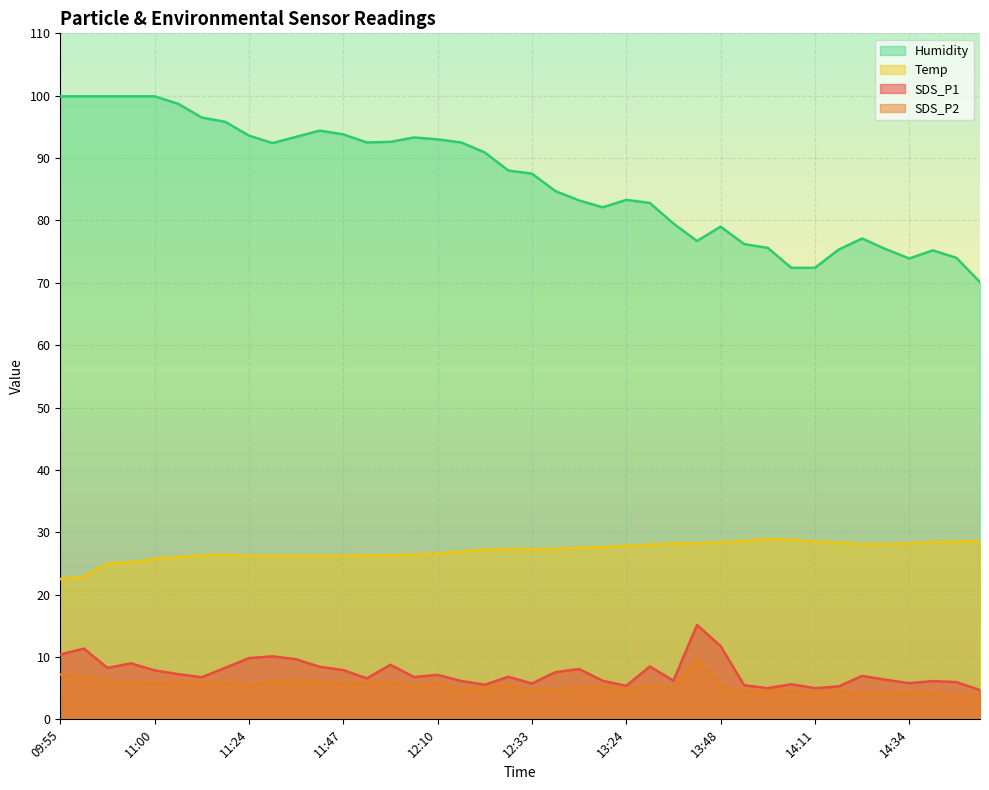

How many interior local peaks does the SDS_P1 series have?

12